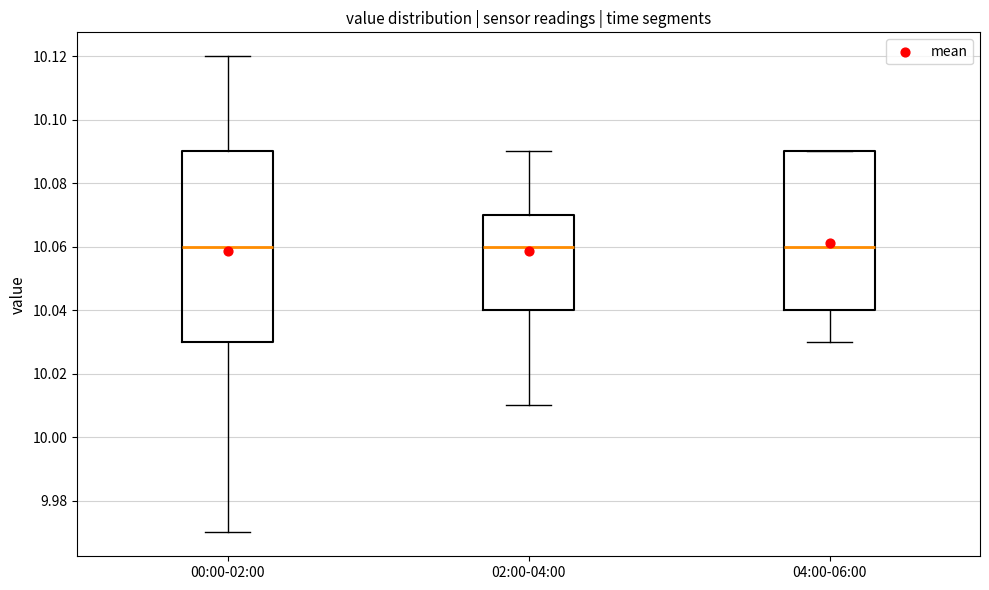

Reading left to right, transcribe this box plot: for each box, give where its median line is, the range the box spans, and where its two whiskers end, as read against the y-axis. The values are not printed on the chart, so give them approximately, as read against the axis.

00:00-02:00: median 10.06, box 10.03 to 10.09, whiskers 9.97 to 10.12
02:00-04:00: median 10.06, box 10.04 to 10.07, whiskers 10.01 to 10.09
04:00-06:00: median 10.06, box 10.04 to 10.09, whiskers 10.03 to 10.09